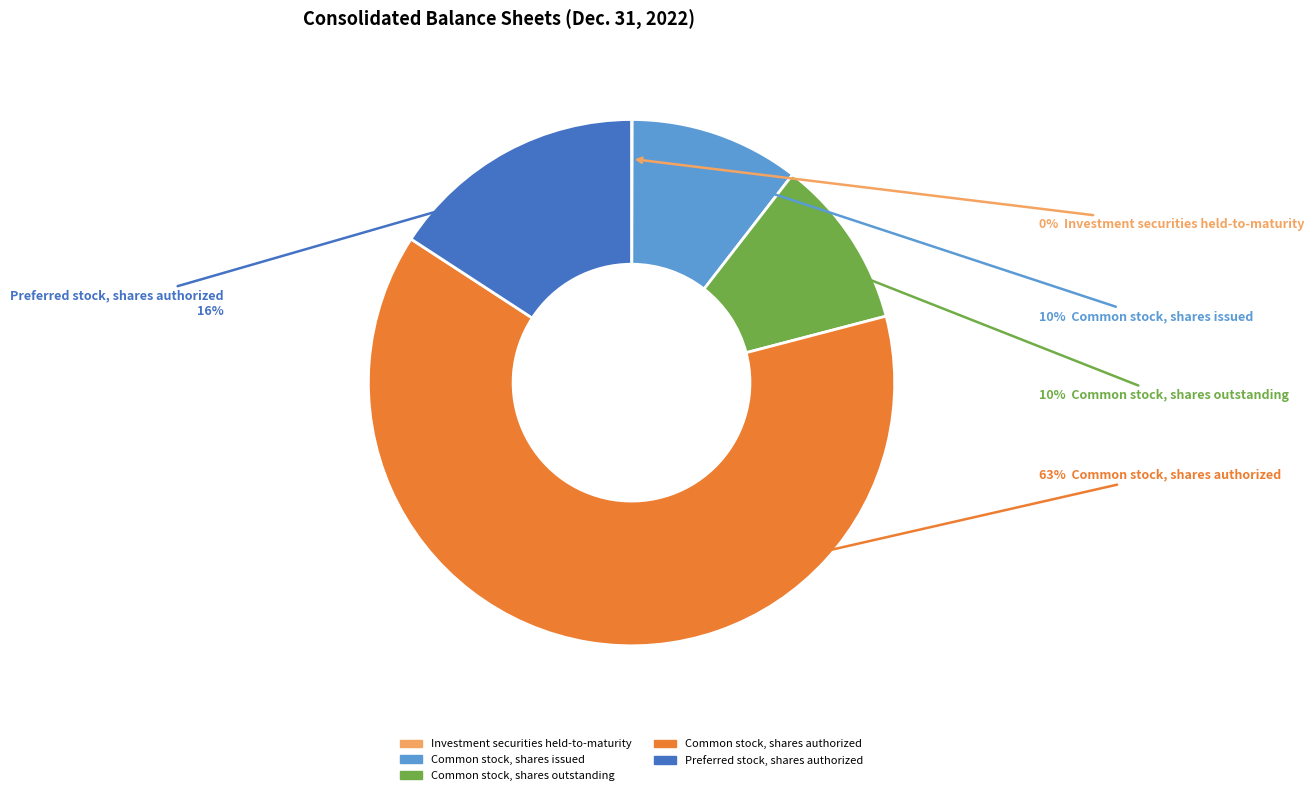

Between Common stock, shares issued and Preferred stock, shares authorized, which is larger?

Preferred stock, shares authorized